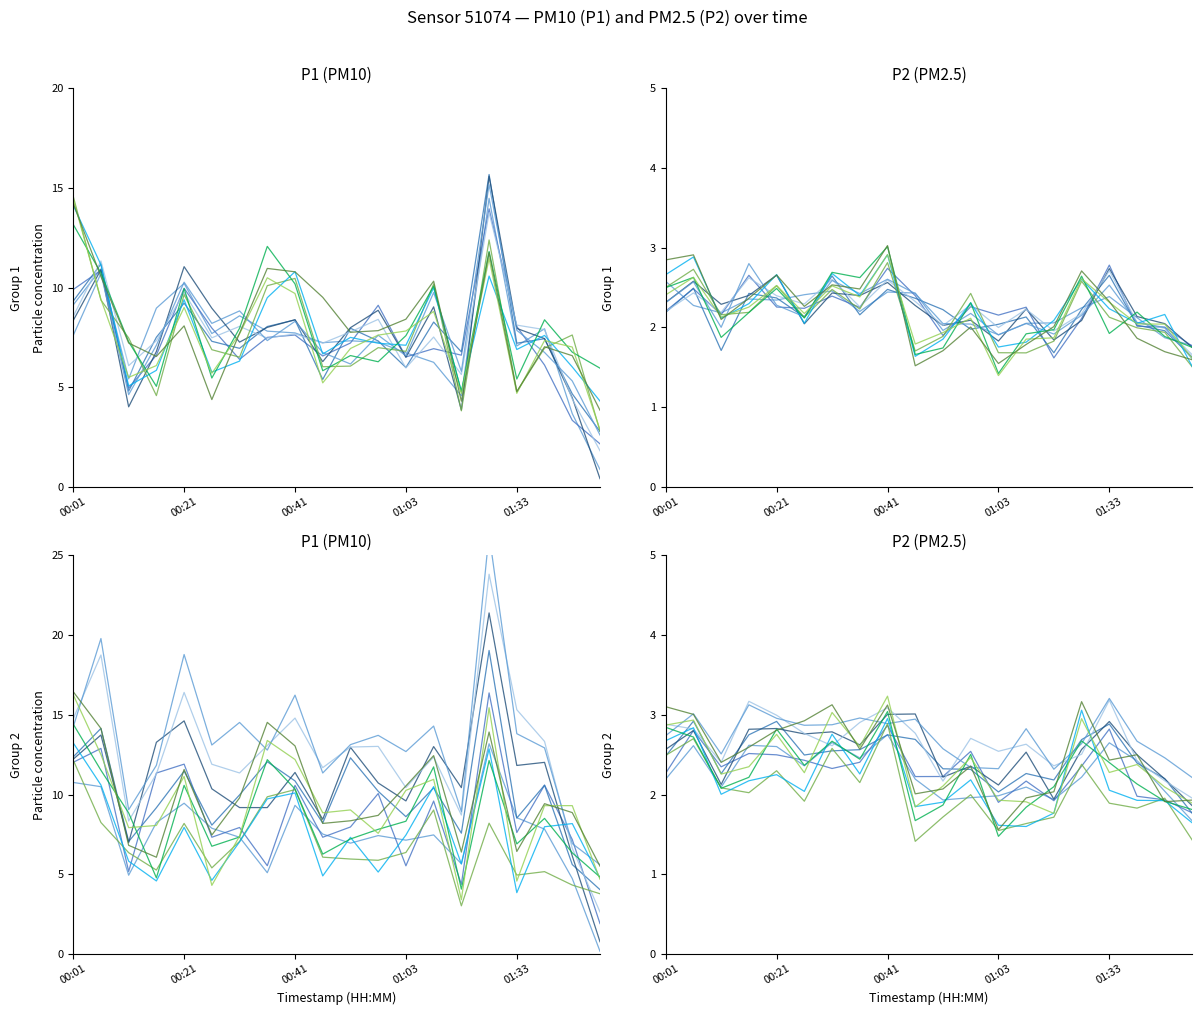

Where is the first local maximum for P1_grp2?

4